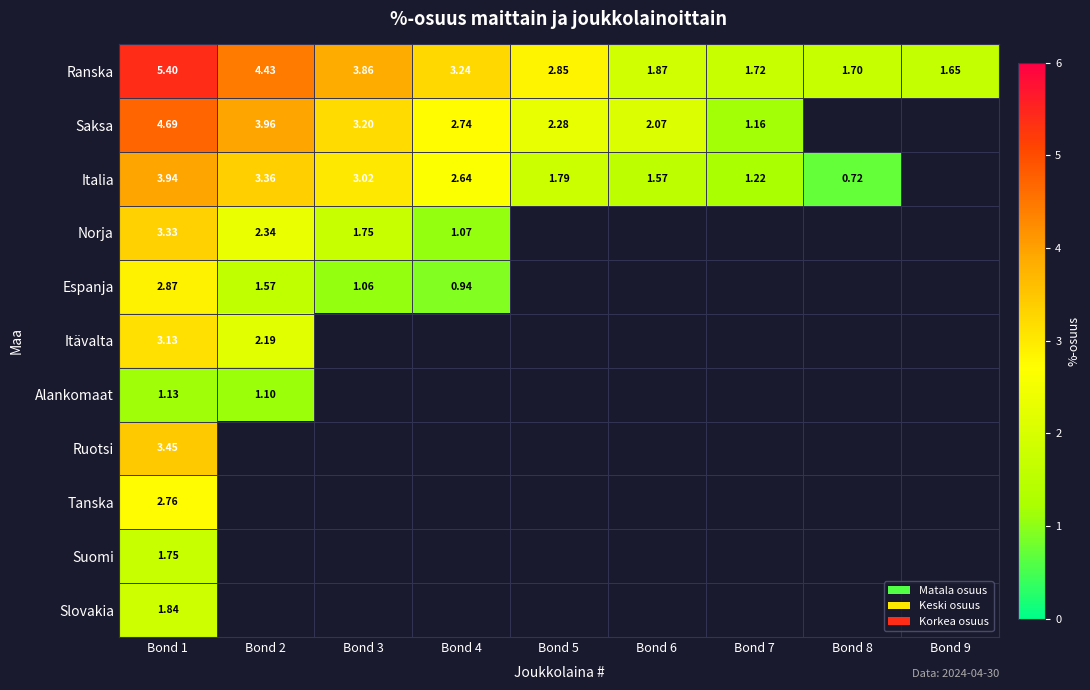

Is the value of Slovakia at Bond 6 greater than the value of Saksa at Bond 2?

No